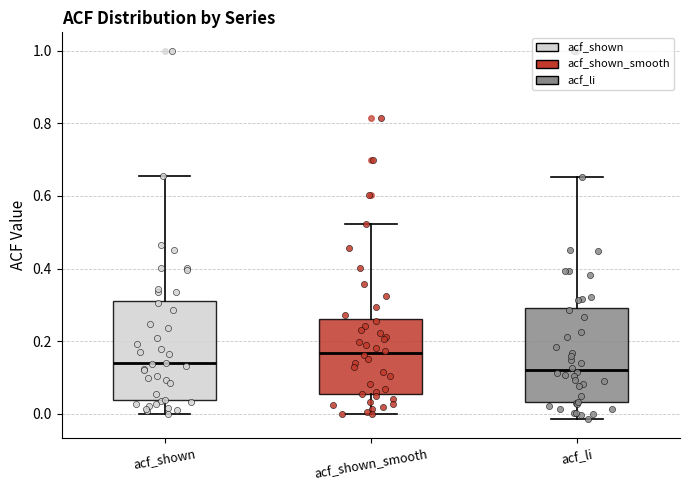

Reading left to right, read every box against the y-axis: the position of its median line, the range the box covers, and the ends of its whiskers. The values are not printed on the chart, so give them approximately, as read against the axis.

acf_shown: median 0.14, box 0.04 to 0.32, whiskers 0.00 to 0.66
acf_shown_smooth: median 0.16, box 0.06 to 0.26, whiskers 0.00 to 0.52
acf_li: median 0.12, box 0.04 to 0.30, whiskers -0.02 to 0.66